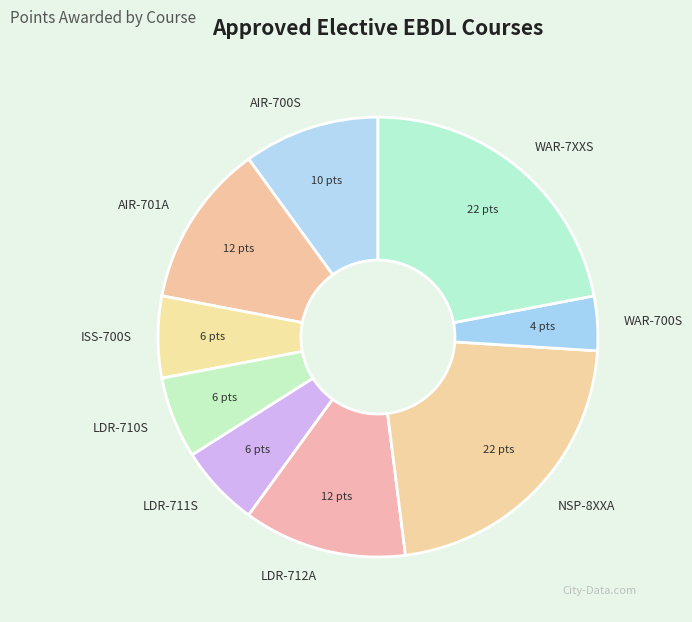

Combined, do WAR-7XXS and LDR-711S account for over 50%?

No